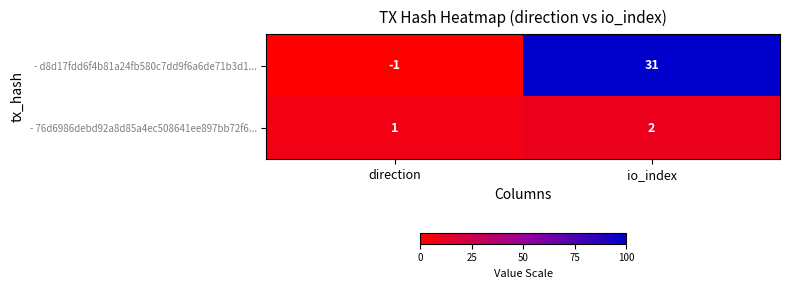

List the series in order of their overall mean, highest first.

- d8d17fdd6f4b81a24fb580c7dd9f6a6de71b3d1..., - 76d6986debd92a8d85a4ec508641ee897bb72f6...